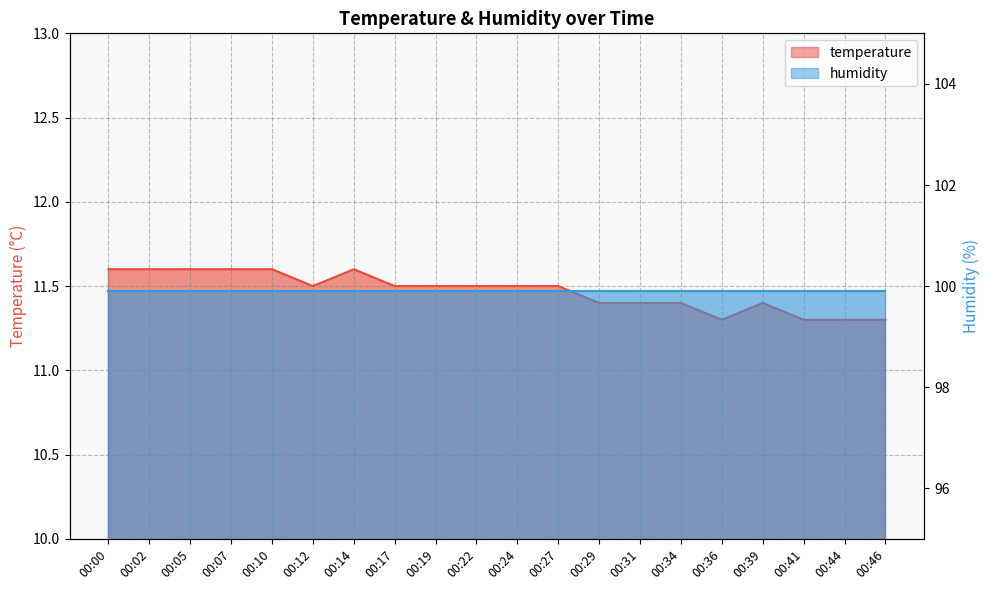

Read the value at 00:29.

11.4